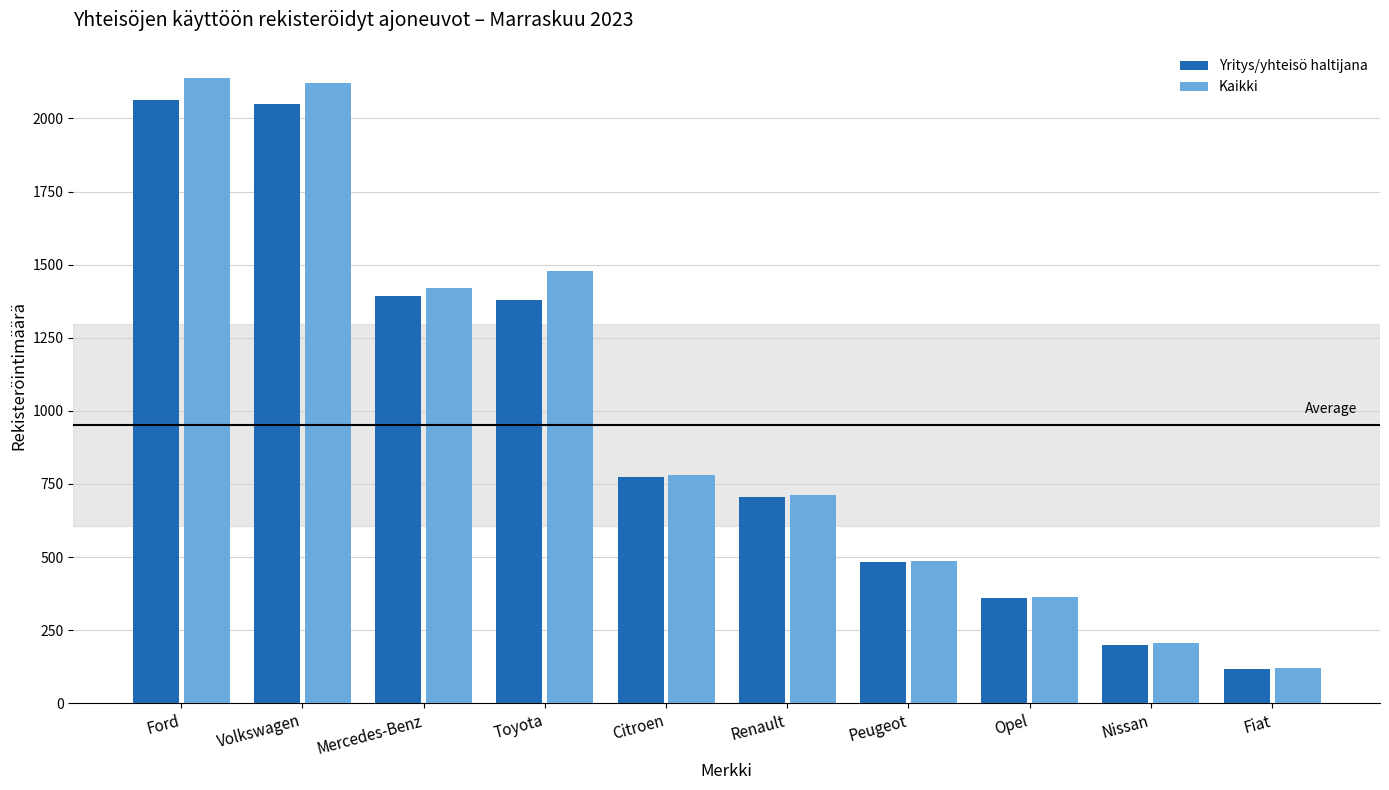

Rank the series by their maximum value, from lowest to highest.

Yritys/yhteisö haltijana, Kaikki